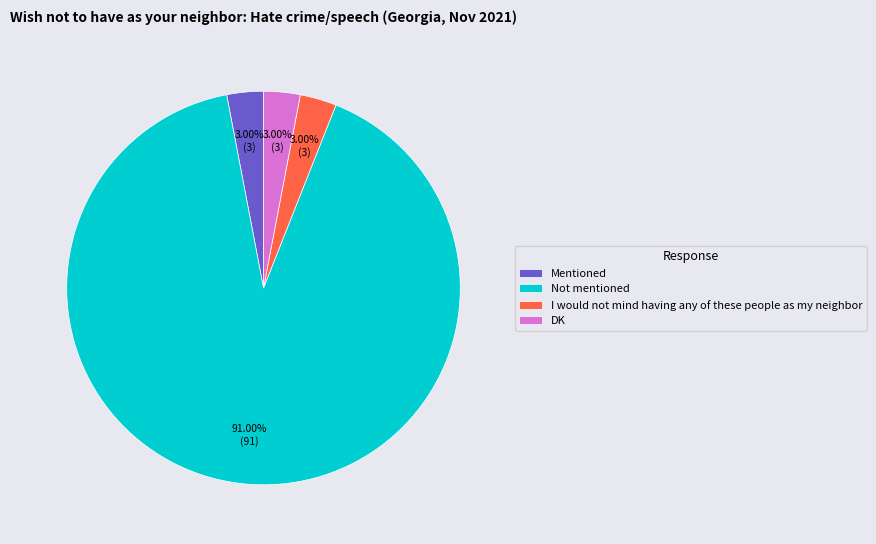

Which category has the biggest portion of the pie?

Not mentioned